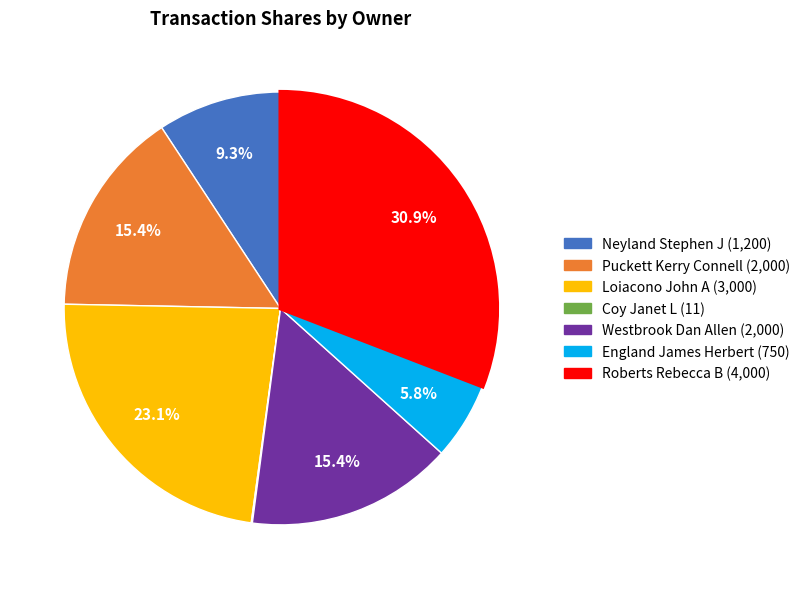

Is there a majority slice in this chart?

No